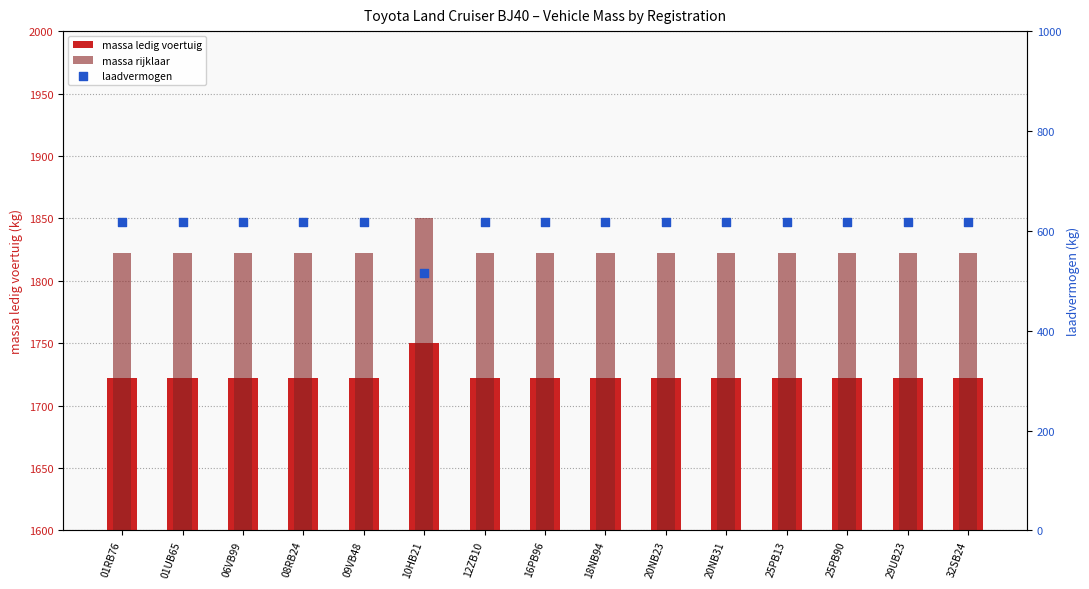

Which series contains the lowest Y value?

laadvermogen